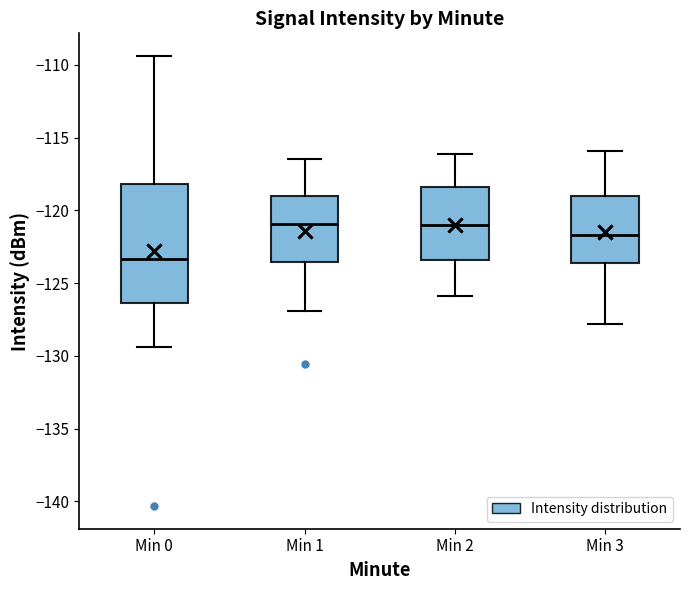

Reading left to right, transcribe this box plot: for each box, give where its median line is, the range the box spans, and where its two whiskers end, as read against the y-axis. The values are not printed on the chart, so give them approximately, as read against the axis.

Min 0: median -123.5, box -126.5 to -118.0, whiskers -129.5 to -109.5
Min 1: median -121.0, box -123.5 to -119.0, whiskers -127.0 to -116.5
Min 2: median -121.0, box -123.5 to -118.5, whiskers -126.0 to -116.0
Min 3: median -121.5, box -123.5 to -119.0, whiskers -128.0 to -116.0